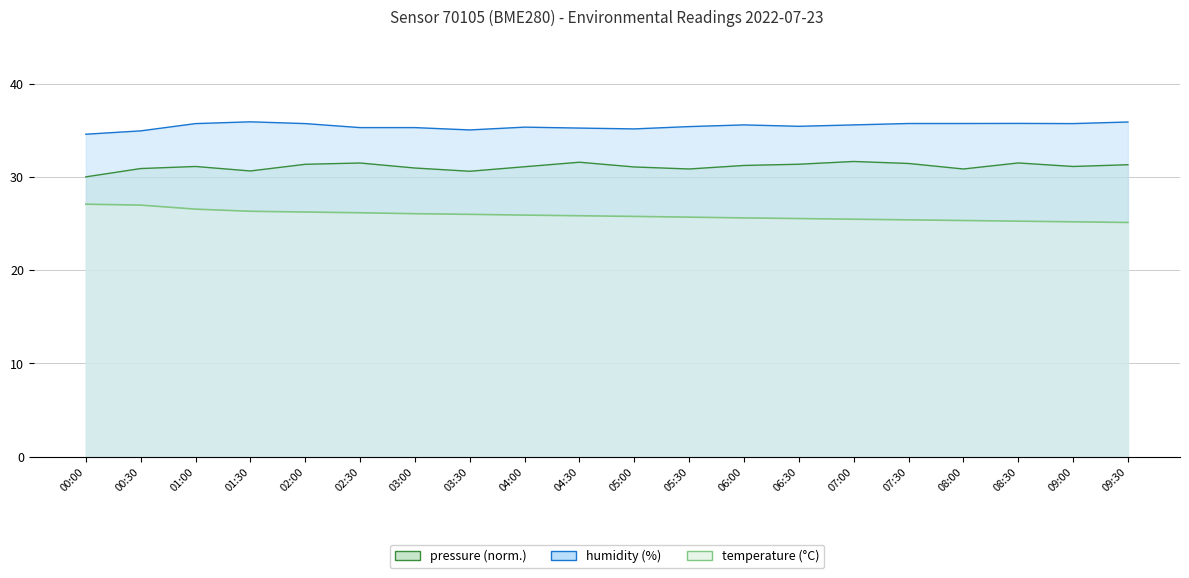

At 04:00, list the series in order from largest to smallest.

humidity, pressure, temperature